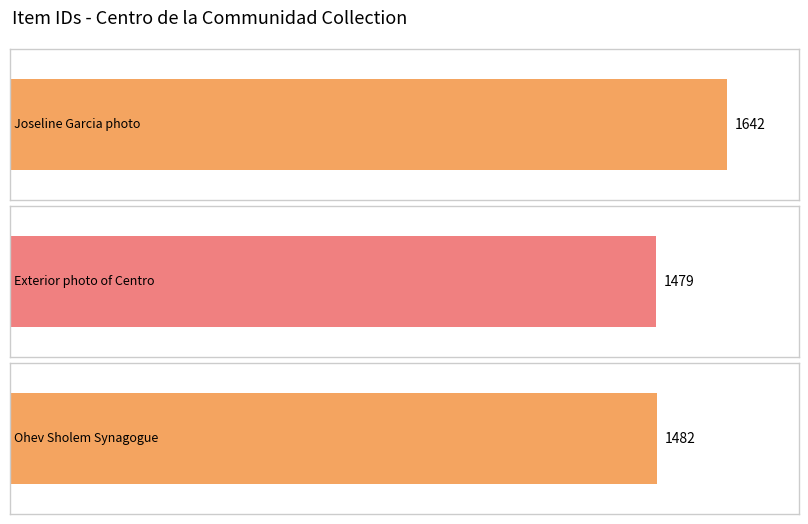

What is the average value?

1534